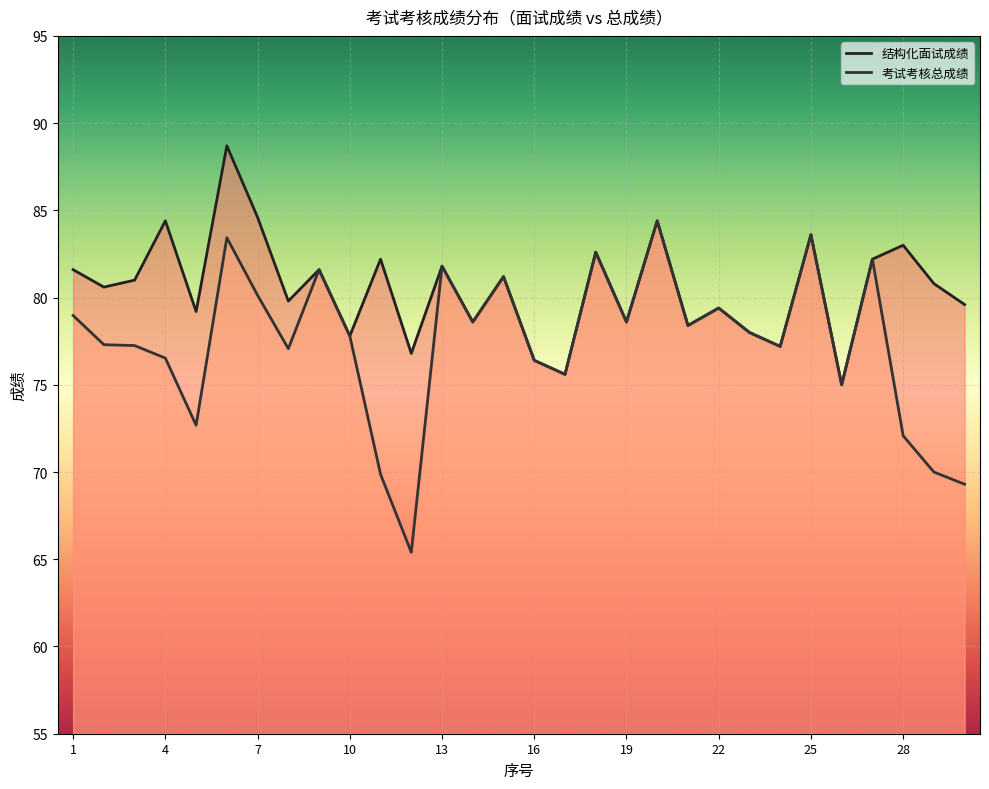

Reading right to left, list all the values displayed in this chart.

结构化面试成绩: 30=79.6	29=80.8	28=83.0	27=82.2	26=75.0	25=83.6	24=77.2	23=78.0	22=79.4	21=78.4	20=84.4	19=78.6	18=82.6	17=75.6	16=76.4	15=81.2	14=78.6	13=81.8	12=76.8	11=82.2	10=77.8	9=81.6	8=79.8	7=84.6	6=88.7	5=79.2	4=84.4	3=81.0	2=80.6	1=81.6
考试考核总成绩: 30=69.3	29=70.0	28=72.1	27=82.2	26=75.0	25=83.6	24=77.2	23=78.0	22=79.4	21=78.4	20=84.4	19=78.6	18=82.6	17=75.6	16=76.4	15=81.2	14=78.6	13=81.8	12=65.4	11=69.9	10=77.8	9=81.6	8=77.1	7=80.1	6=83.4	5=72.7	4=76.5	3=77.2	2=77.3	1=79.0